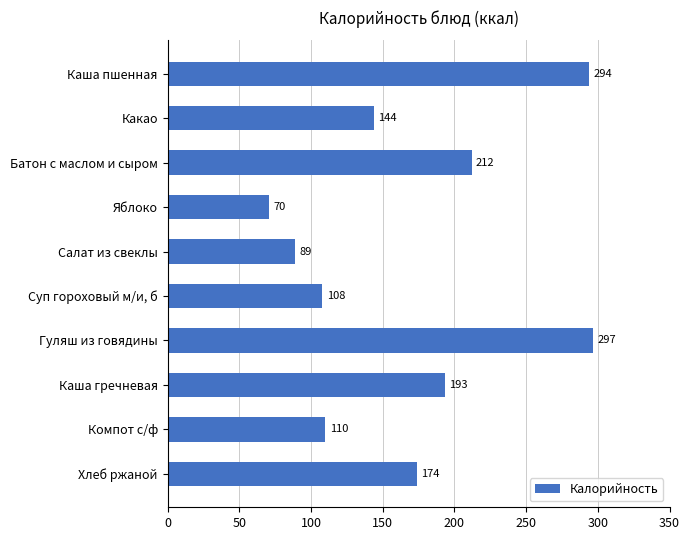

How many bars are there in total?

10